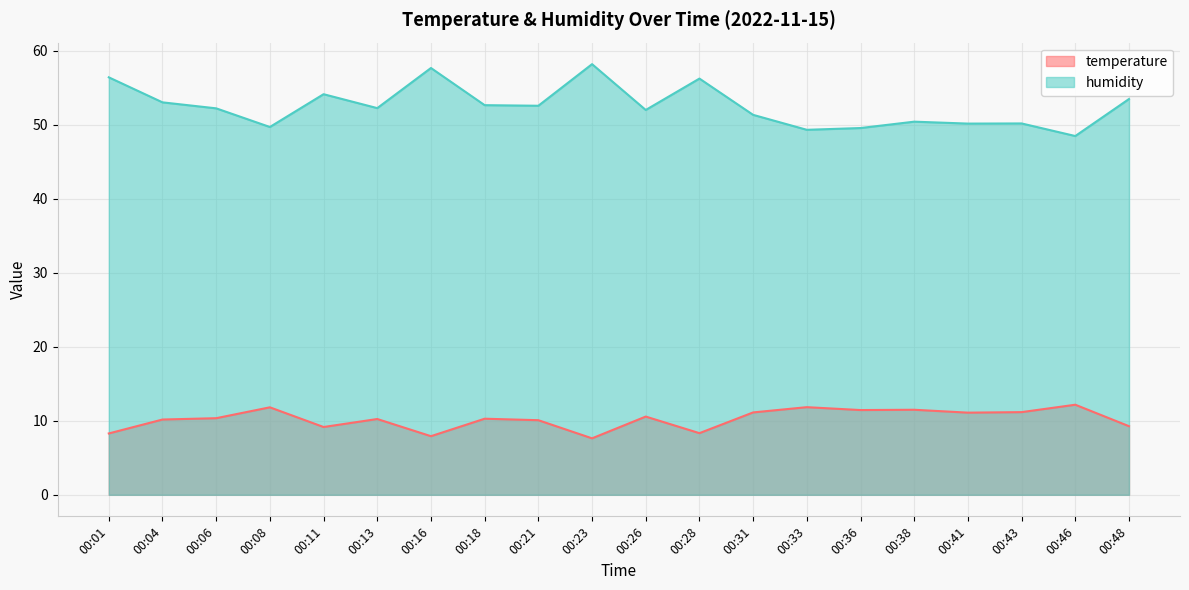

What is the difference between the humidity values at 00:38 and 00:26?

1.6